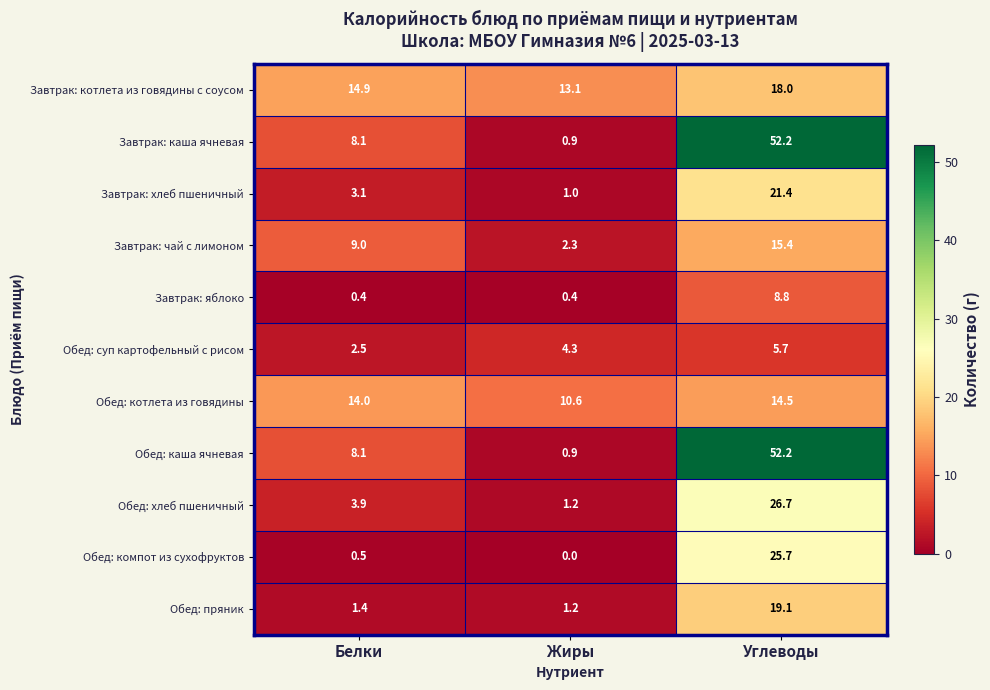

Is it true that Завтрак: каша ячневая equals 8.1 at Белки?

True